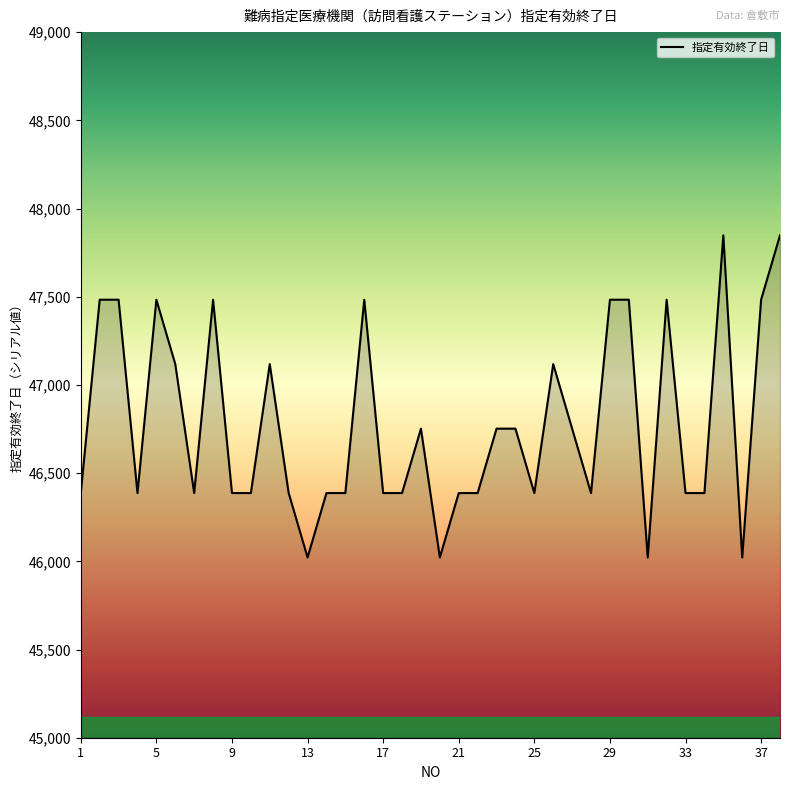

Rank the categories by value from lowest to highest.

13, 20, 31, 36, 1, 4, 7, 9, 10, 12, 14, 15, 17, 18, 21, 22, 25, 28, 33, 34, 19, 23, 24, 27, 6, 11, 26, 2, 3, 5, 8, 16, 29, 30, 32, 37, 35, 38